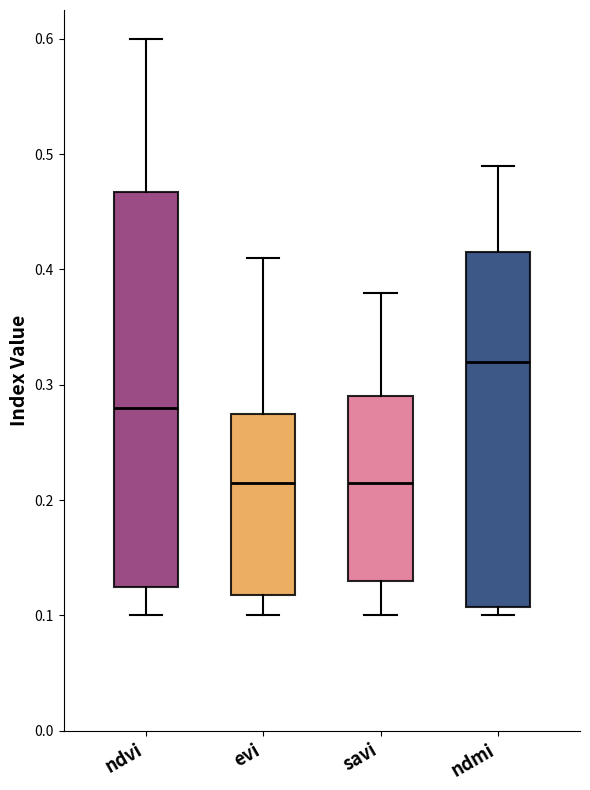

Reading left to right, transcribe this box plot: for each box, give where its median line is, the range the box spans, and where its two whiskers end, as read against the y-axis. The values are not printed on the chart, so give them approximately, as read against the axis.

ndvi: median 0.28, box 0.13 to 0.47, whiskers 0.10 to 0.60
evi: median 0.22, box 0.12 to 0.28, whiskers 0.10 to 0.41
savi: median 0.22, box 0.13 to 0.29, whiskers 0.10 to 0.38
ndmi: median 0.32, box 0.11 to 0.42, whiskers 0.10 to 0.49